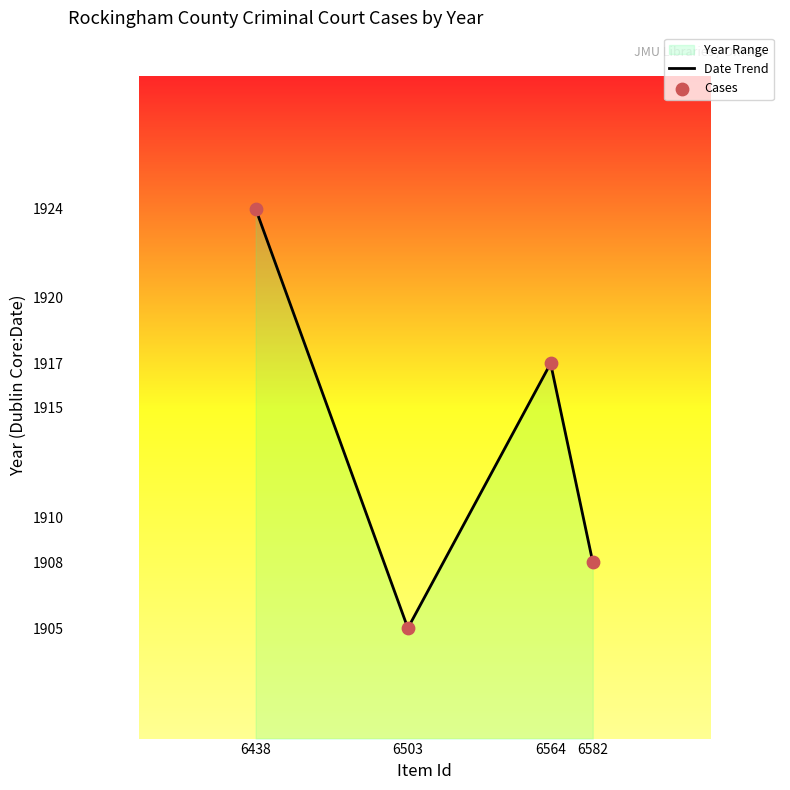

What is the maximum value for Date Trend?

1924.0